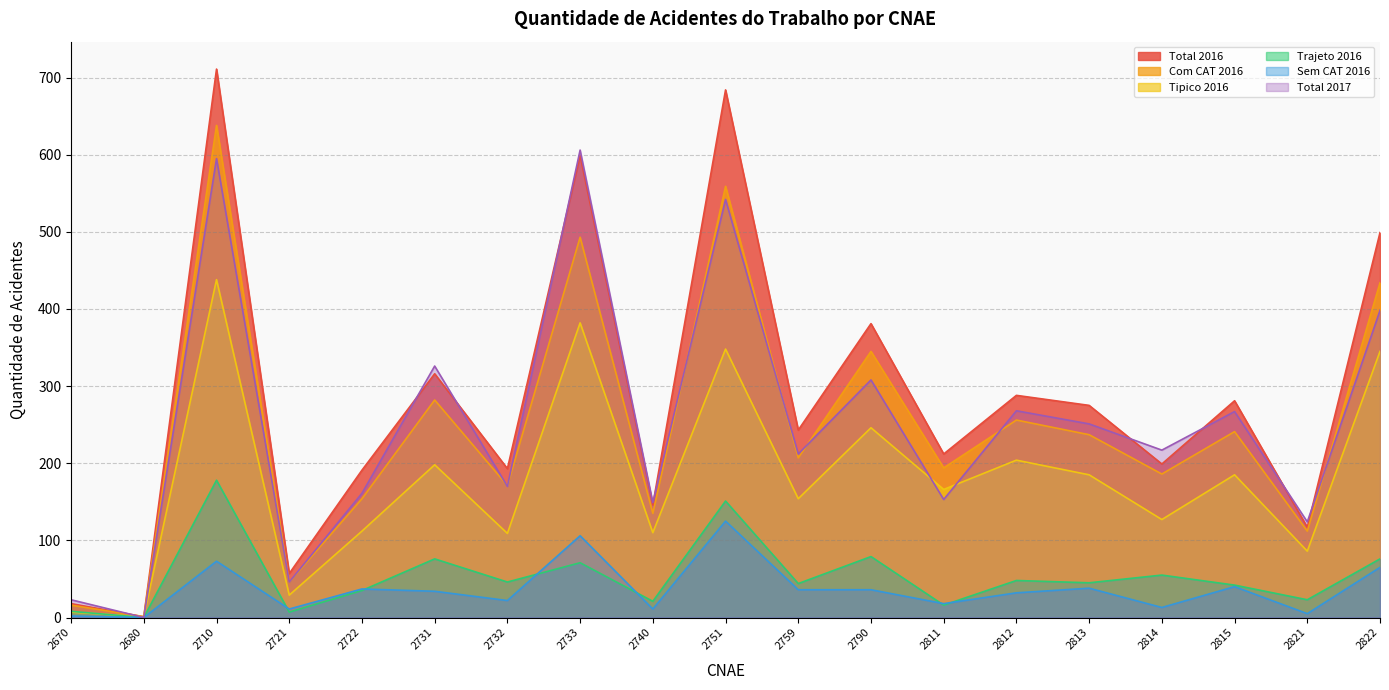

How many lines are shown in the chart?

6